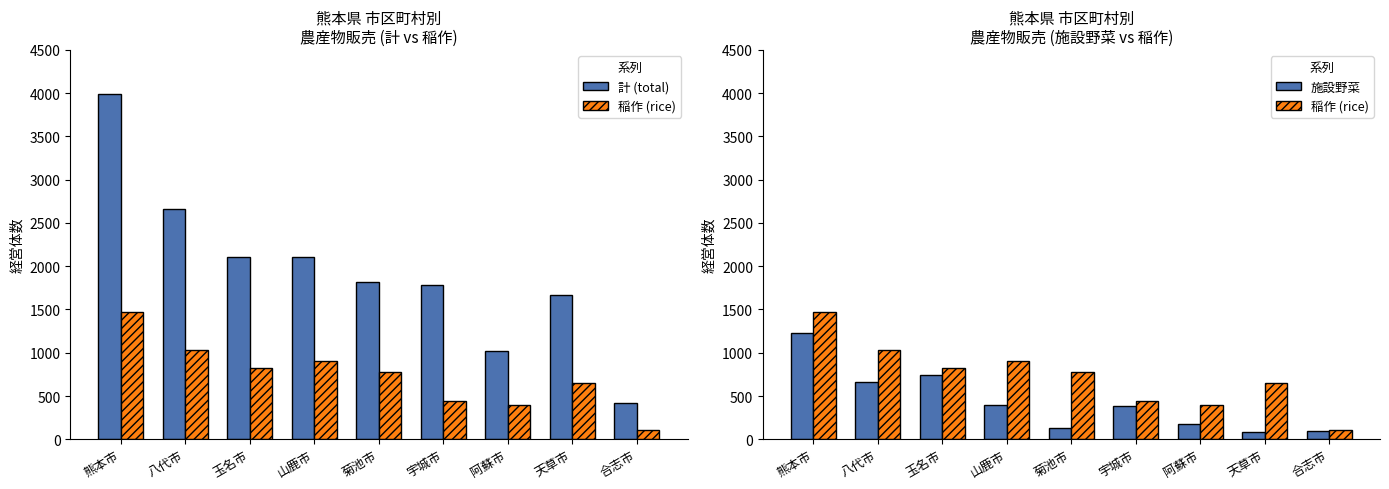

The value of 施設野菜 at 熊本市 is 1223. True or false?

True